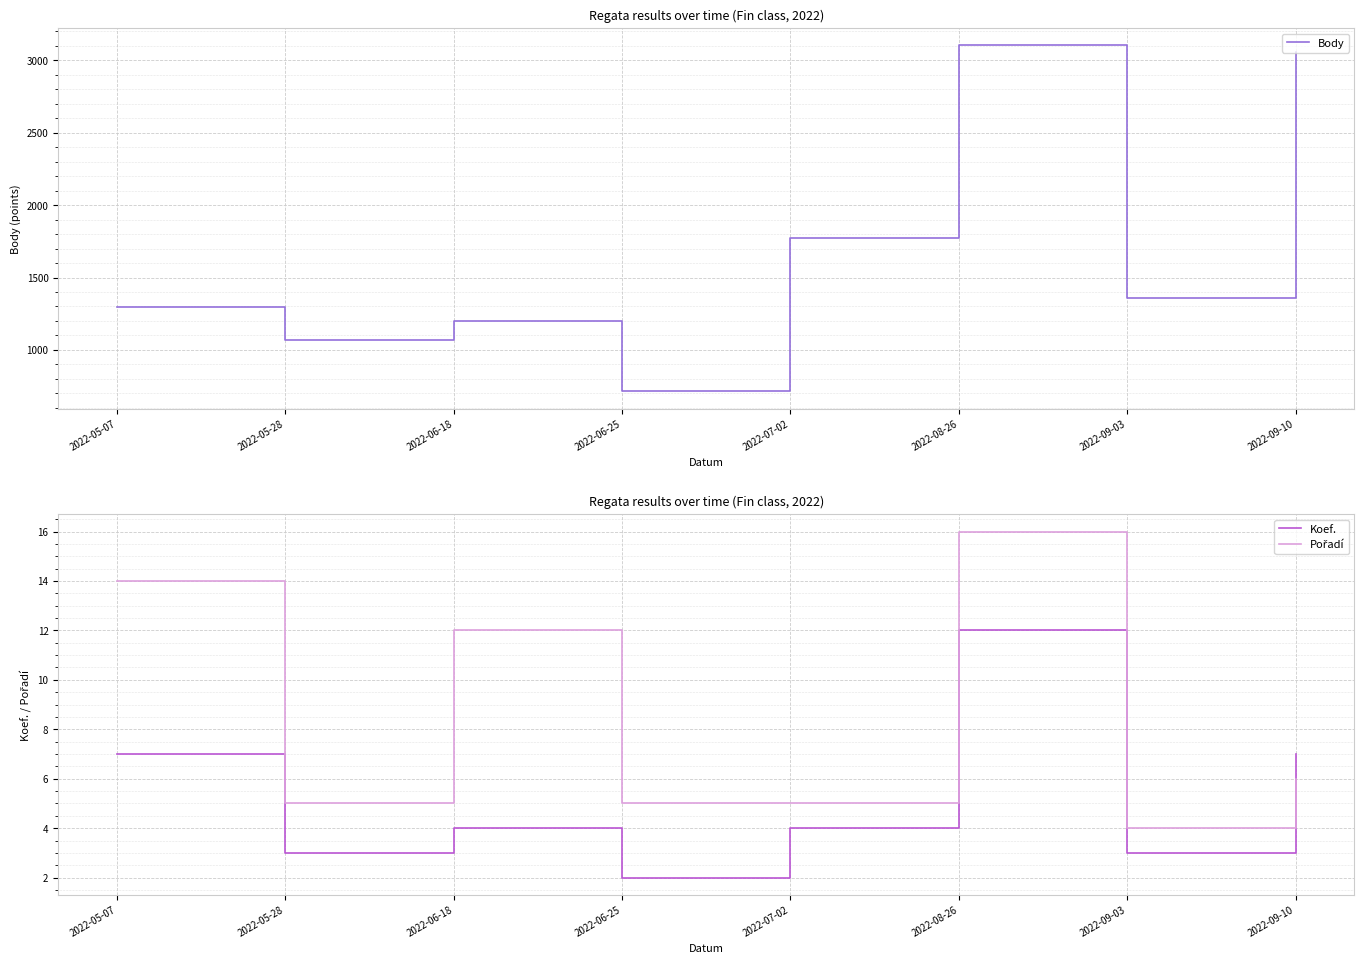

At which label is Koef. closest to 7?

2022-05-07